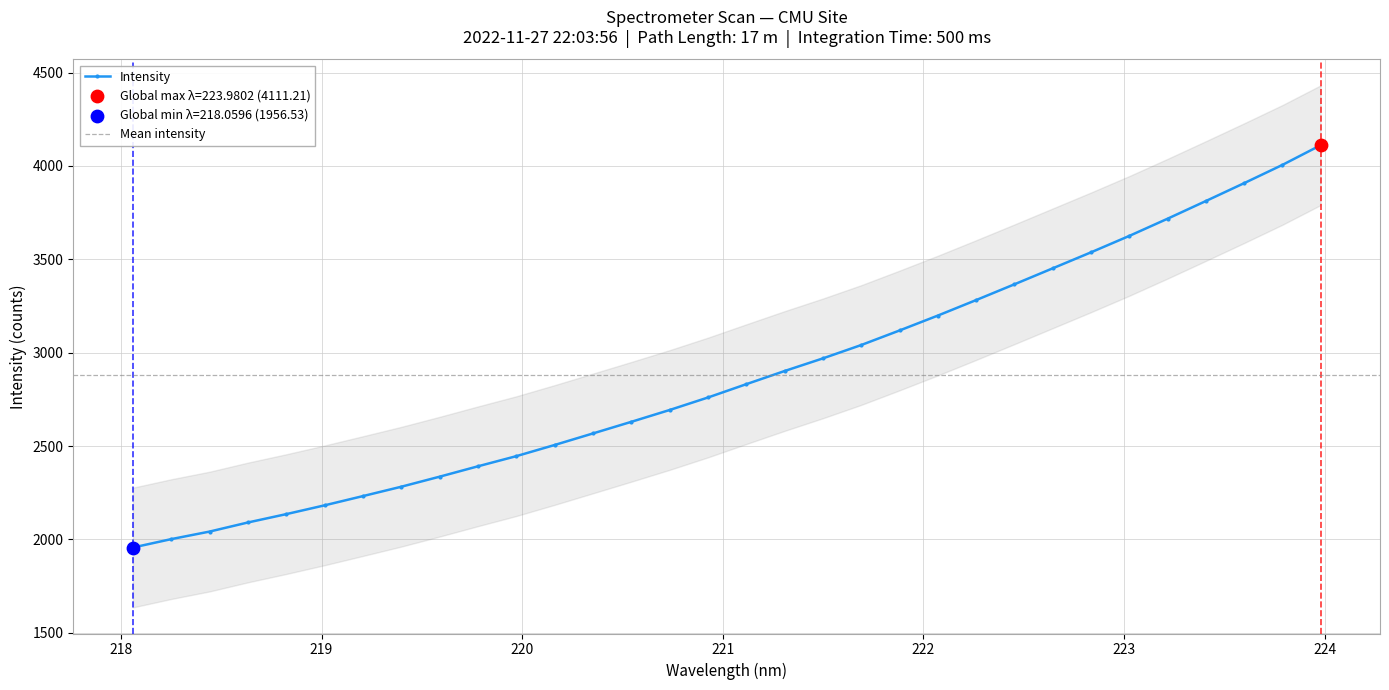

Approximately how many times larger is the value at 223.408 compared to 221.1174?

1.3